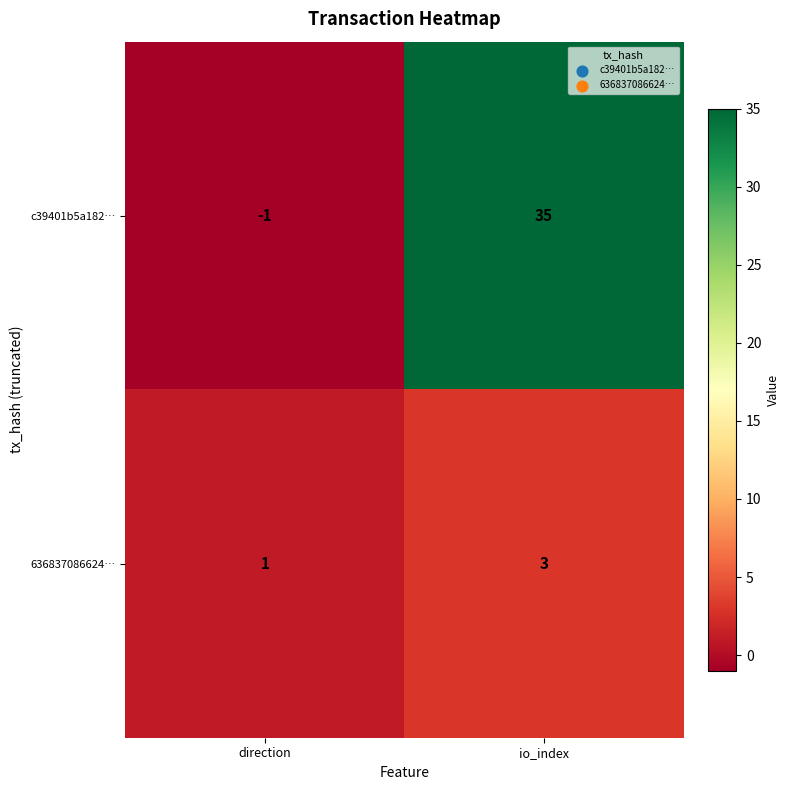

Which series has the largest range (max minus min)?

c39401b5a182…